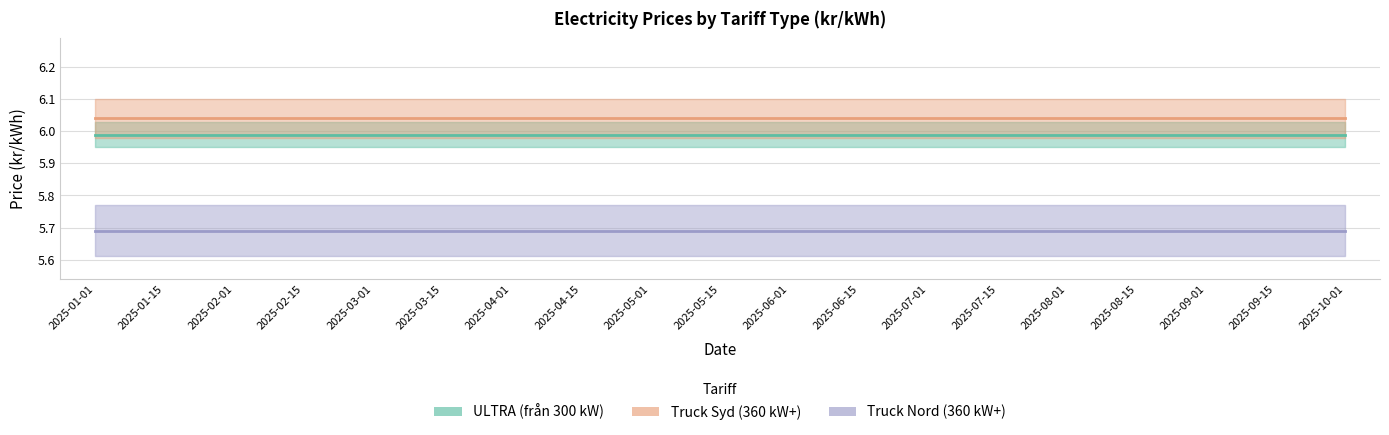

At how many categories does at least one series exceed 5?

19